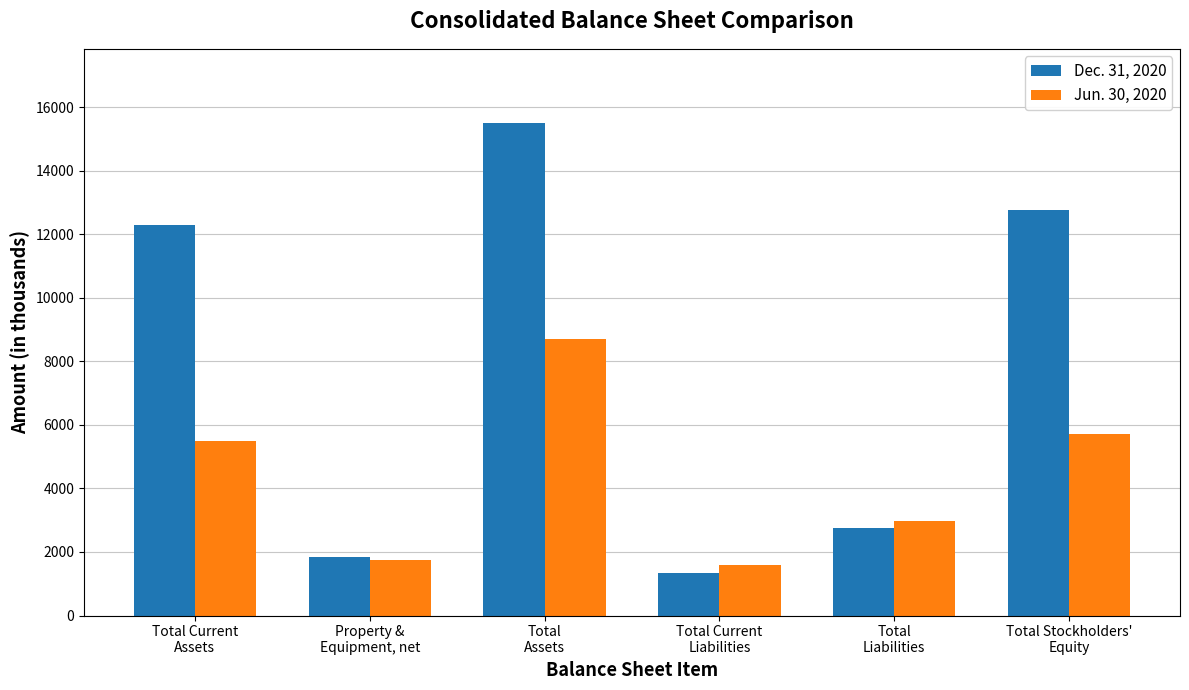

Which series changed the most between Property &
Equipment, net and Total Stockholders'
Equity?

Dec. 31, 2020